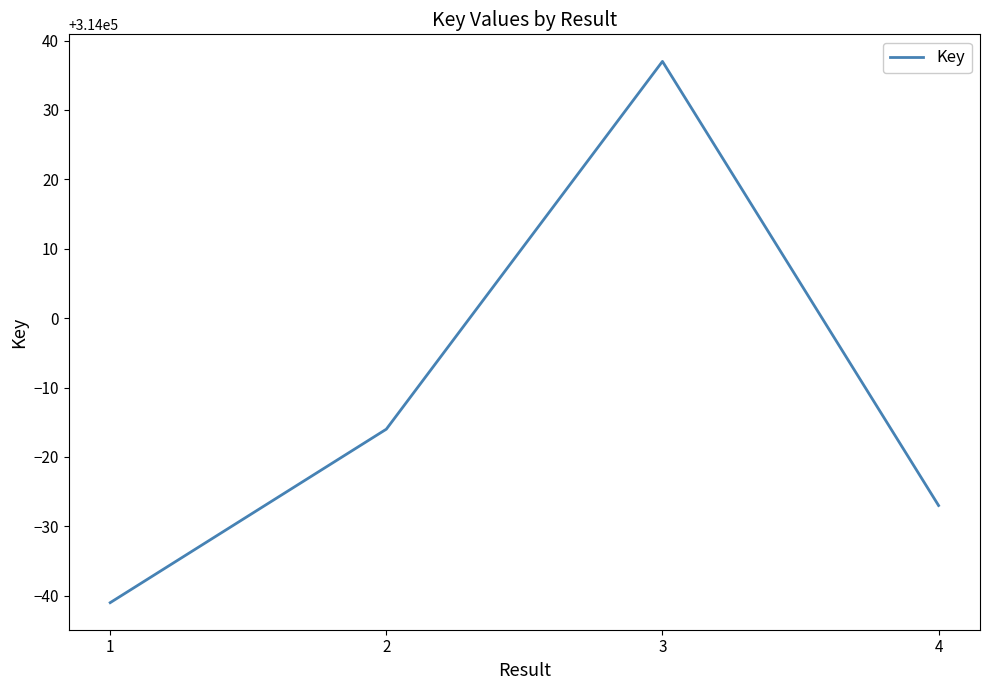

At which category does the chart reach its peak across all series?

3